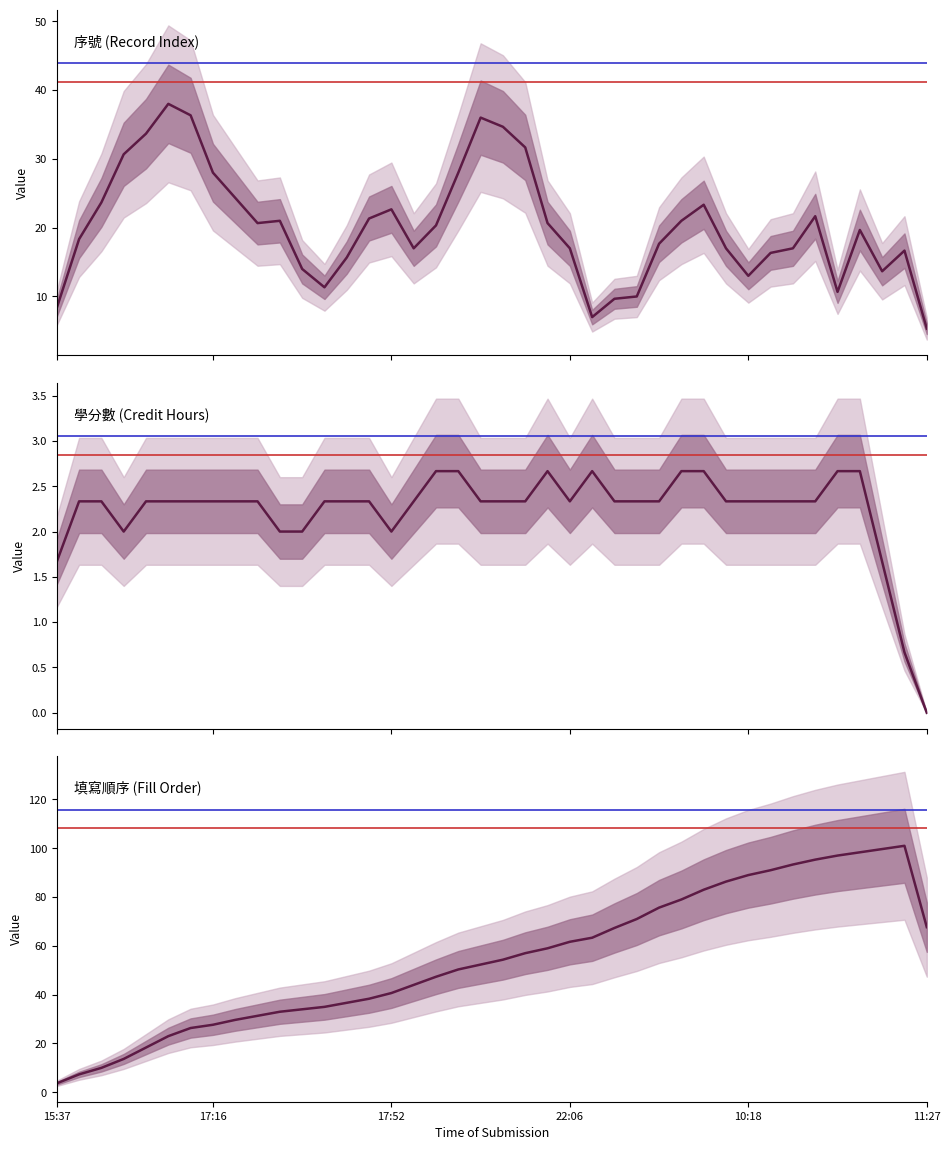

True or false: 填寫順序 has more than 0 points higher than both neighbors.

True